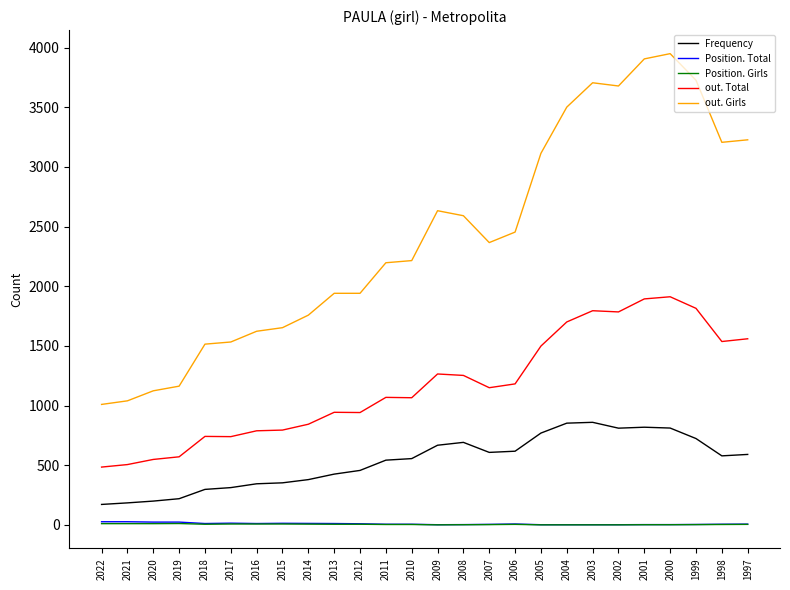

True or false: Position. Total has a value of 2 at 2004.

True